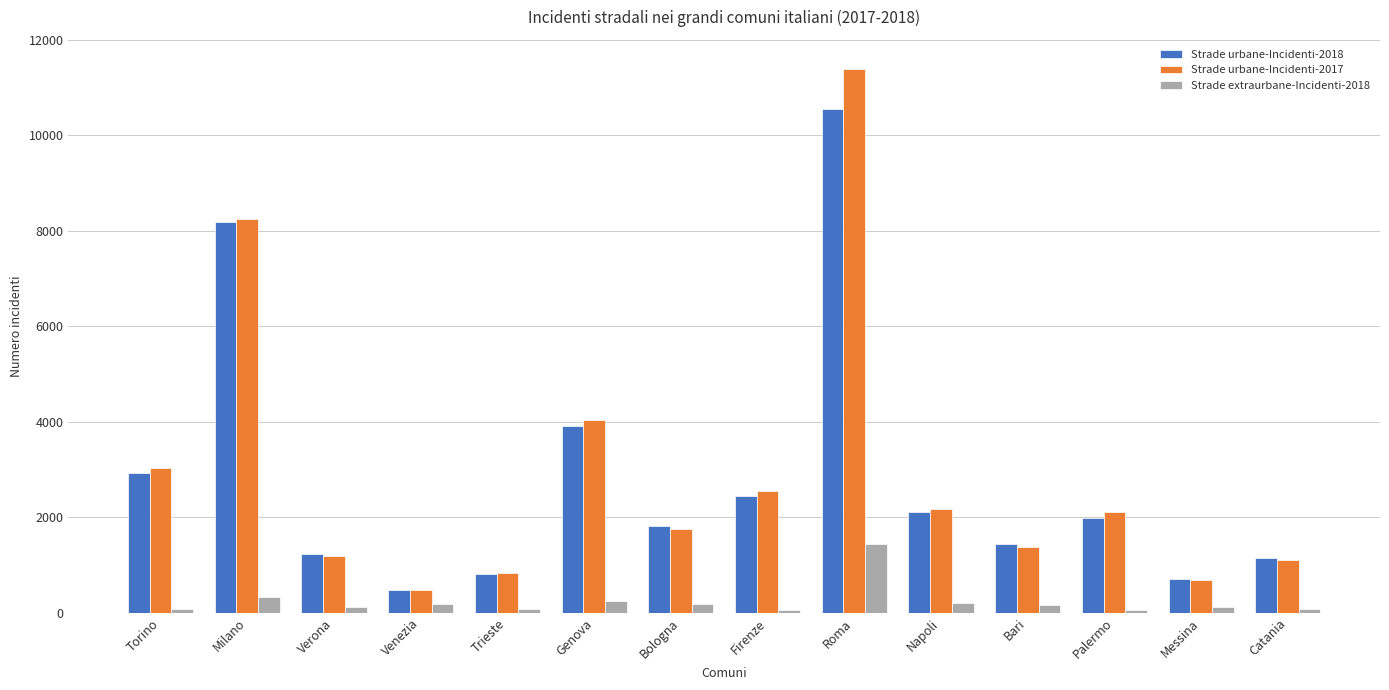

What position from the left is Napoli?

10